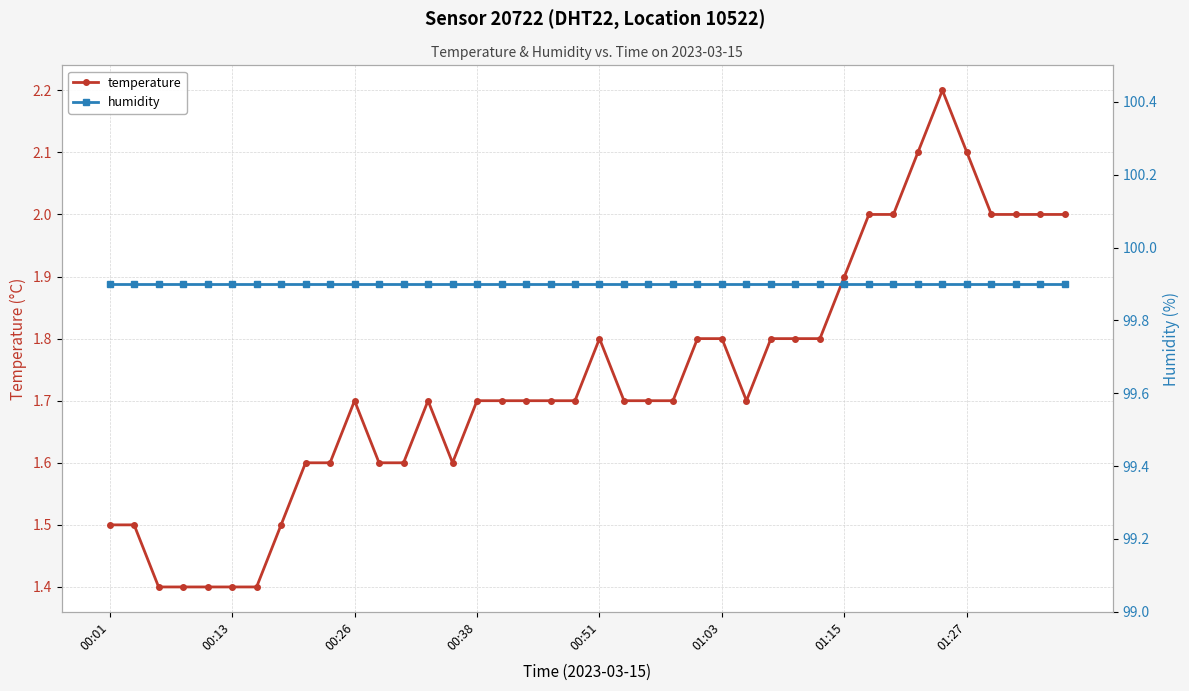

What is the value of the humidity point at the 5th from the left?

99.9